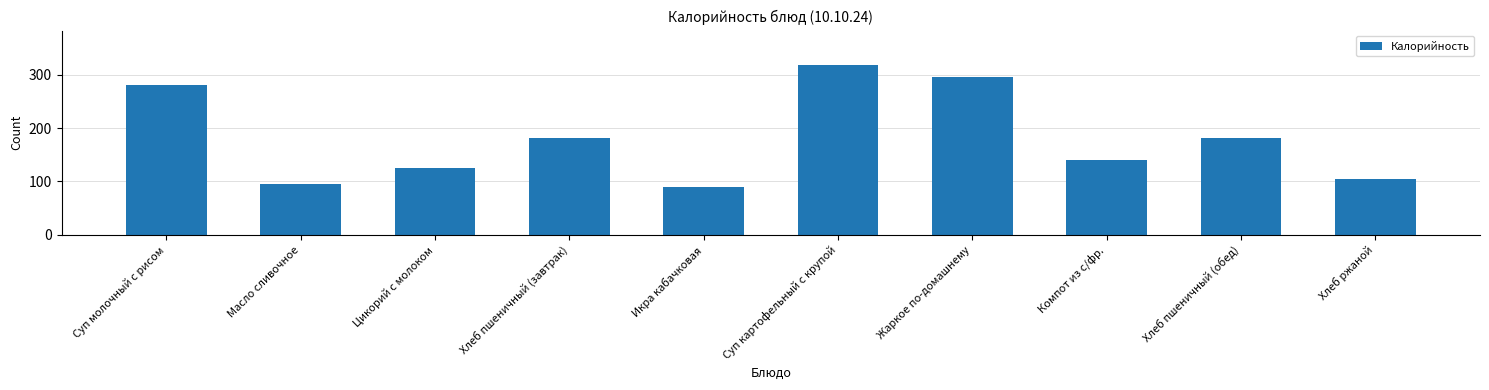

What is the label of the 4th bar from the right?

Жаркое по-домашнему